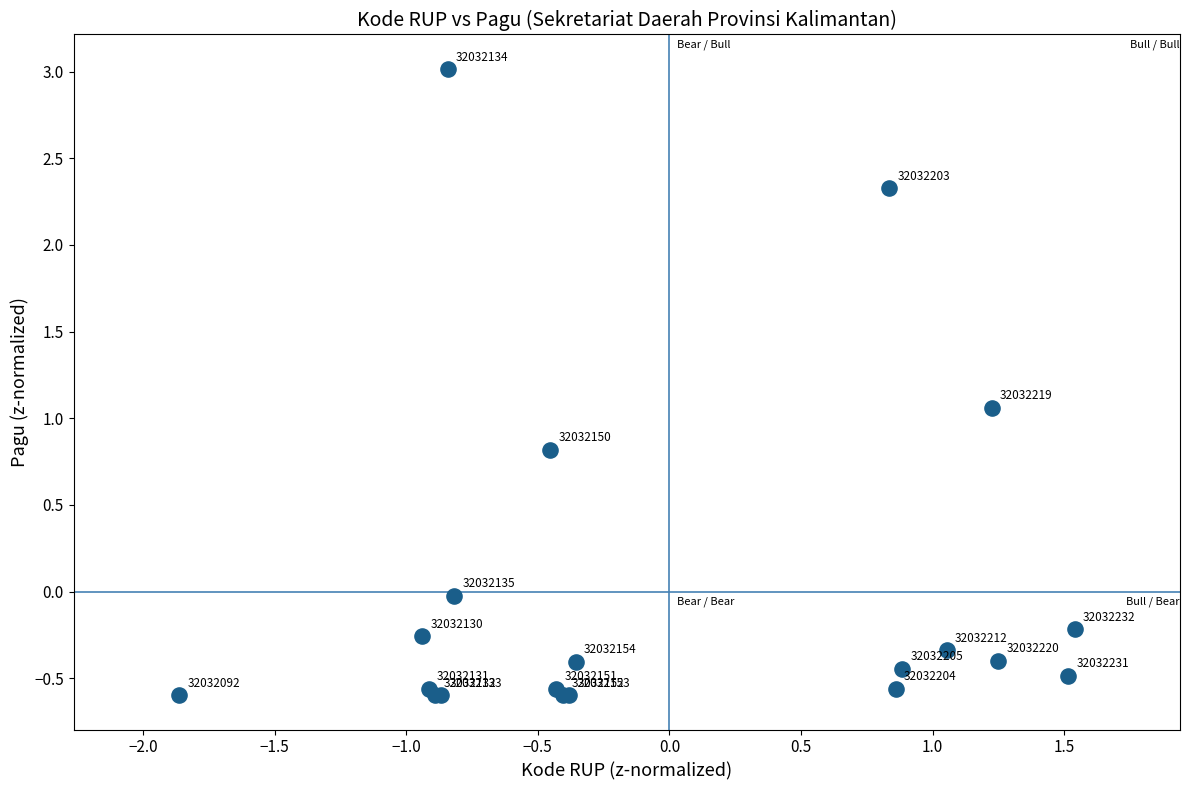

What Y value in the scatter plot is closest to 1?

1.1